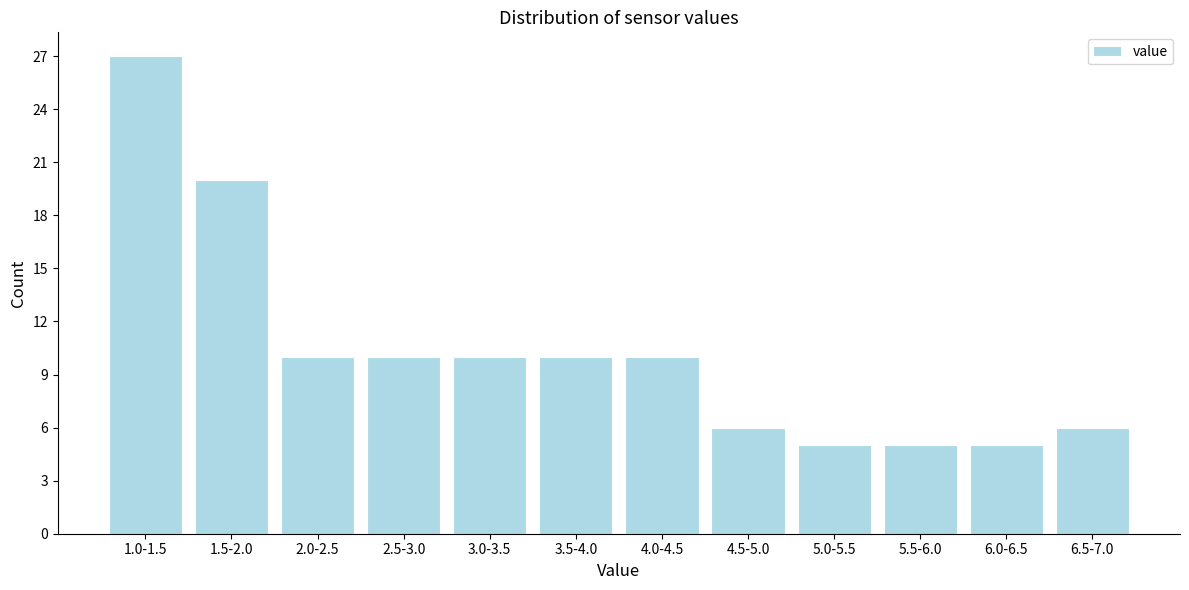

Reading left to right, list all the values displayed in this chart.

27	20	10	10	10	10	10	6	5	5	5	6